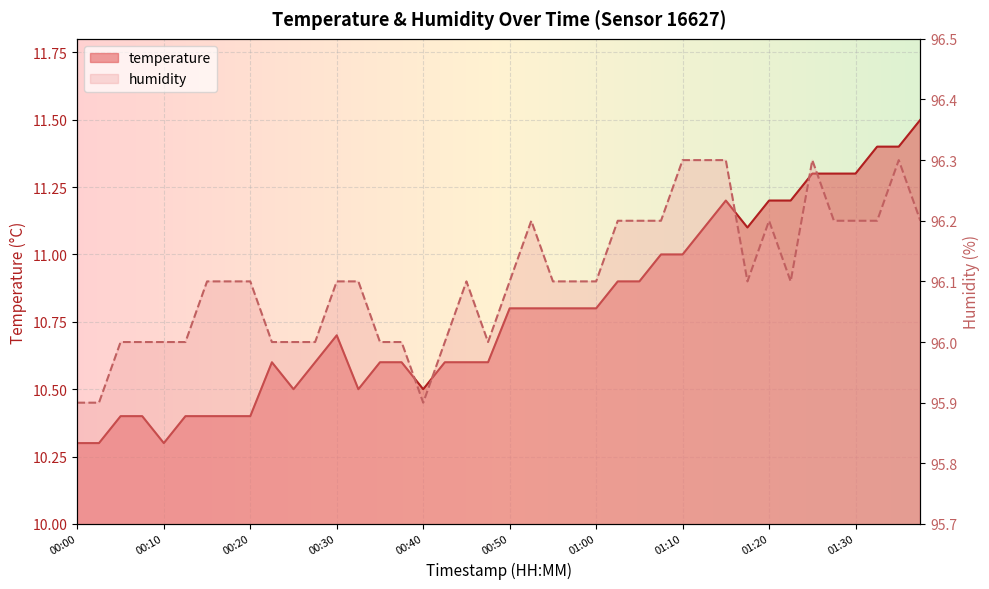

Is it true that humidity equals 96.1 at 00:50?

True